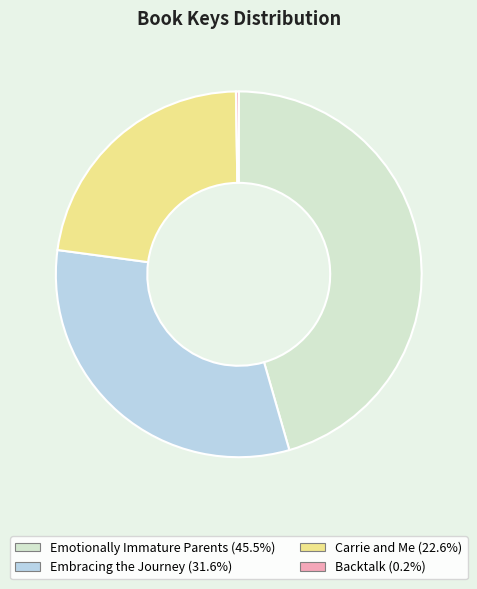

What is the ratio of the value at Embracing the Journey to the value at Carrie and Me?

1.4